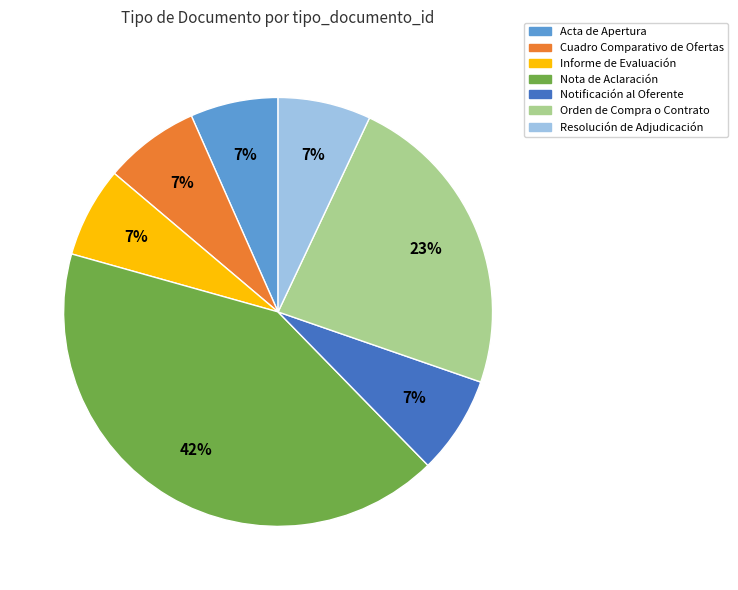

To the nearest percent, what is the difference between the largest and smallest slice percentages?

35%